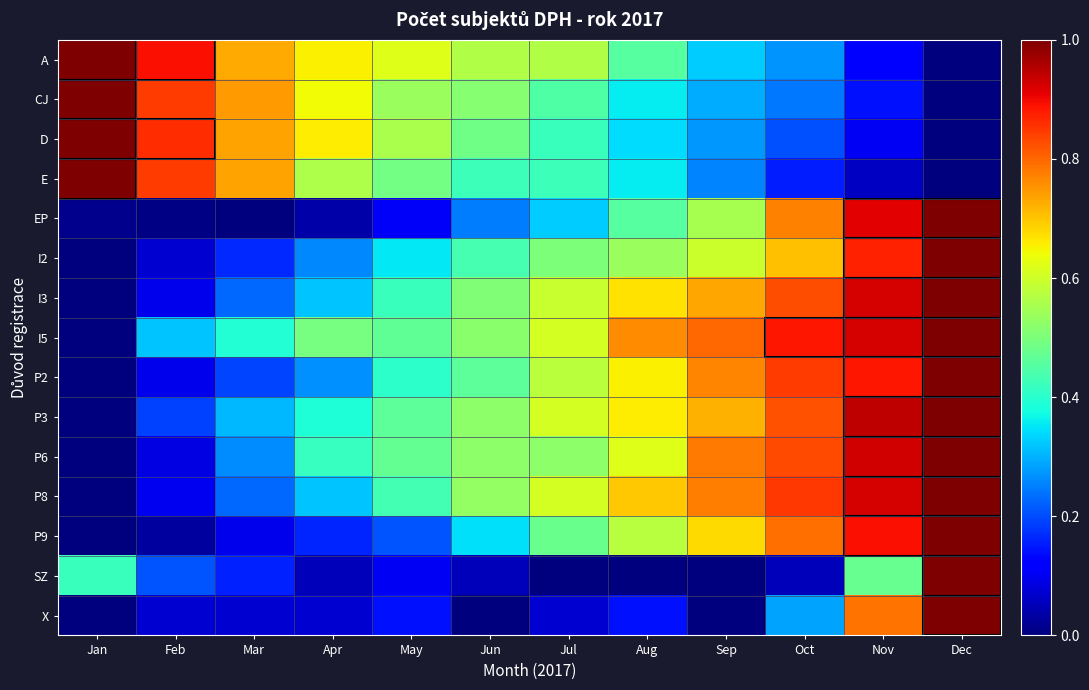

Reading right to left, list all the values displayed in this chart.

A: Dec=0.0	Nov=0.1	Oct=0.3	Sep=0.3	Aug=0.5	Jul=0.6	Jun=0.6	May=0.6	Apr=0.7	Mar=0.7	Feb=0.9	Jan=1.0
CJ: Dec=0.0	Nov=0.1	Oct=0.2	Sep=0.3	Aug=0.4	Jul=0.4	Jun=0.5	May=0.5	Apr=0.6	Mar=0.7	Feb=0.8	Jan=1.0
D: Dec=0.0	Nov=0.1	Oct=0.2	Sep=0.3	Aug=0.3	Jul=0.4	Jun=0.5	May=0.6	Apr=0.7	Mar=0.7	Feb=0.9	Jan=1.0
E: Dec=0.0	Nov=0.1	Oct=0.2	Sep=0.3	Aug=0.4	Jul=0.4	Jun=0.4	May=0.5	Apr=0.6	Mar=0.7	Feb=0.8	Jan=1.0
EP: Dec=1.0	Nov=0.9	Oct=0.8	Sep=0.6	Aug=0.5	Jul=0.3	Jun=0.2	May=0.1	Apr=0.0	Mar=0.0	Feb=0.0	Jan=0.0
I2: Dec=1.0	Nov=0.9	Oct=0.7	Sep=0.6	Aug=0.5	Jul=0.5	Jun=0.4	May=0.4	Apr=0.3	Mar=0.2	Feb=0.1	Jan=0.0
I3: Dec=1.0	Nov=0.9	Oct=0.8	Sep=0.7	Aug=0.7	Jul=0.6	Jun=0.5	May=0.4	Apr=0.3	Mar=0.2	Feb=0.1	Jan=0.0
I5: Dec=1.0	Nov=0.9	Oct=0.9	Sep=0.8	Aug=0.8	Jul=0.6	Jun=0.5	May=0.5	Apr=0.5	Mar=0.4	Feb=0.3	Jan=0.0
P2: Dec=1.0	Nov=0.9	Oct=0.8	Sep=0.8	Aug=0.7	Jul=0.6	Jun=0.5	May=0.4	Apr=0.3	Mar=0.2	Feb=0.1	Jan=0.0
P3: Dec=1.0	Nov=0.9	Oct=0.8	Sep=0.7	Aug=0.7	Jul=0.6	Jun=0.5	May=0.5	Apr=0.4	Mar=0.3	Feb=0.2	Jan=0.0
P6: Dec=1.0	Nov=0.9	Oct=0.8	Sep=0.8	Aug=0.6	Jul=0.5	Jun=0.5	May=0.5	Apr=0.4	Mar=0.3	Feb=0.1	Jan=0.0
P8: Dec=1.0	Nov=0.9	Oct=0.8	Sep=0.8	Aug=0.7	Jul=0.6	Jun=0.5	May=0.4	Apr=0.3	Mar=0.2	Feb=0.1	Jan=0.0
P9: Dec=1.0	Nov=0.9	Oct=0.8	Sep=0.7	Aug=0.6	Jul=0.5	Jun=0.3	May=0.2	Apr=0.2	Mar=0.1	Feb=0.0	Jan=0.0
SZ: Dec=1.0	Nov=0.5	Oct=0.1	Sep=0.0	Aug=0.0	Jul=0.0	Jun=0.1	May=0.1	Apr=0.1	Mar=0.2	Feb=0.2	Jan=0.4
X: Dec=1.0	Nov=0.8	Oct=0.3	Sep=0.0	Aug=0.1	Jul=0.1	Jun=0.0	May=0.1	Apr=0.1	Mar=0.1	Feb=0.1	Jan=0.0